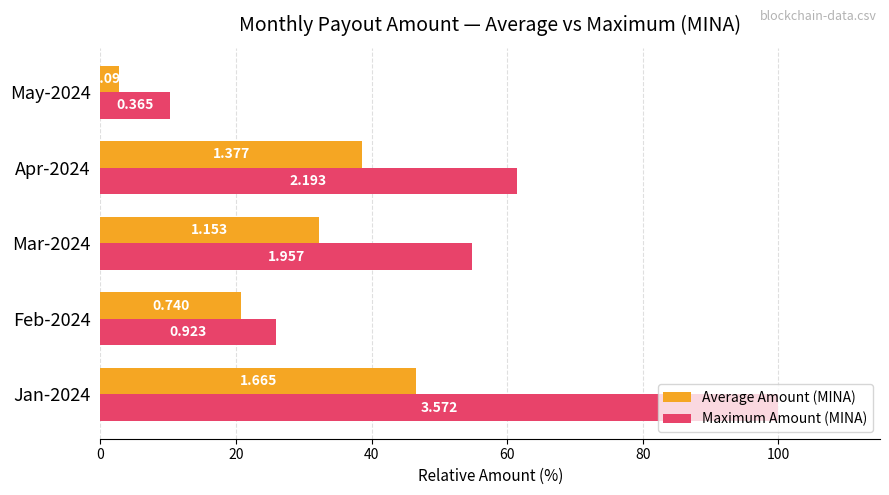

What are all the series names shown in the legend?

Average Amount (MINA), Maximum Amount (MINA)